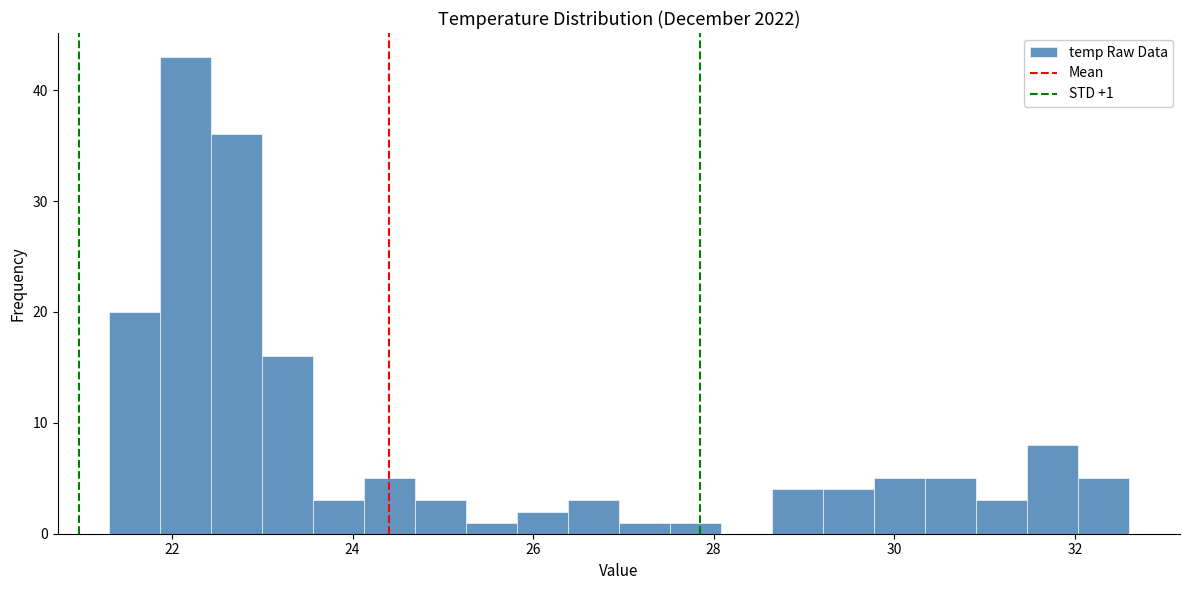

Around what value on the x-axis is the tallest bar? Give the approximate position of its centre, as read against the axis.

22.2